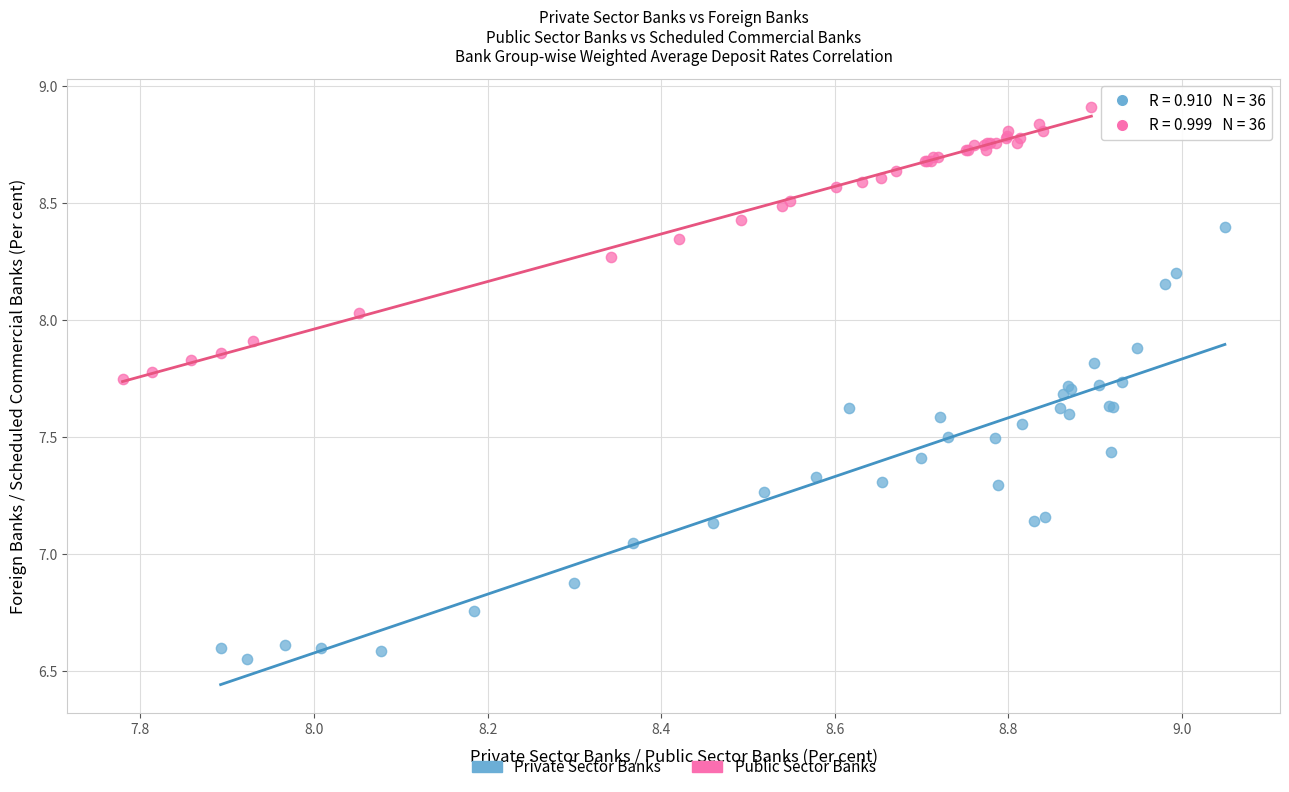

Which series contains the lowest Y value?

Private Sector Banks